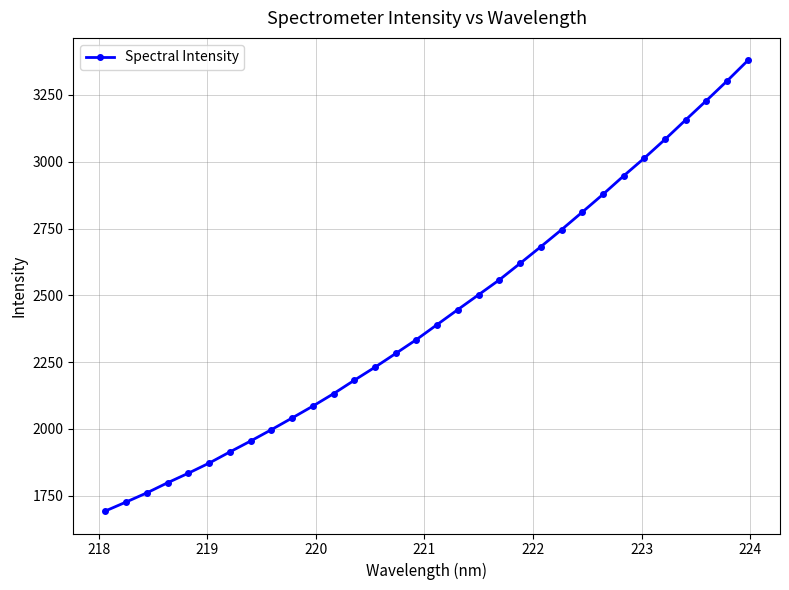

What is the value of the 29th point from the left?

3156.8